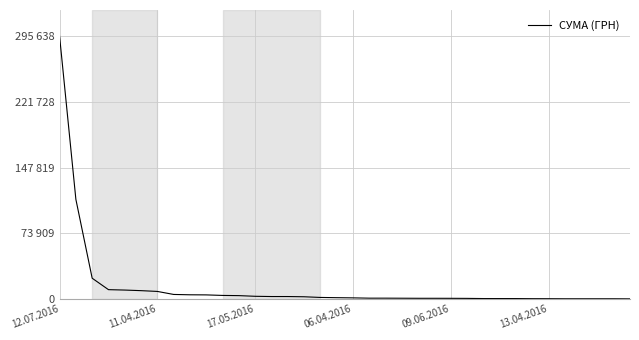

Does the chart display data point markers on the line(s)?

No